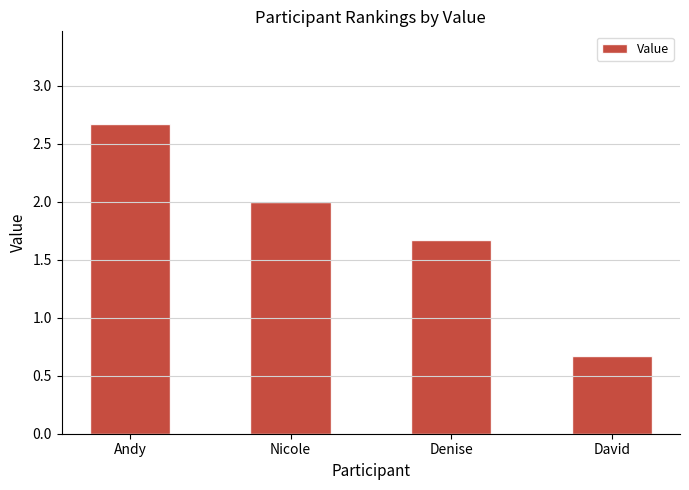

How many bars are there in total?

4